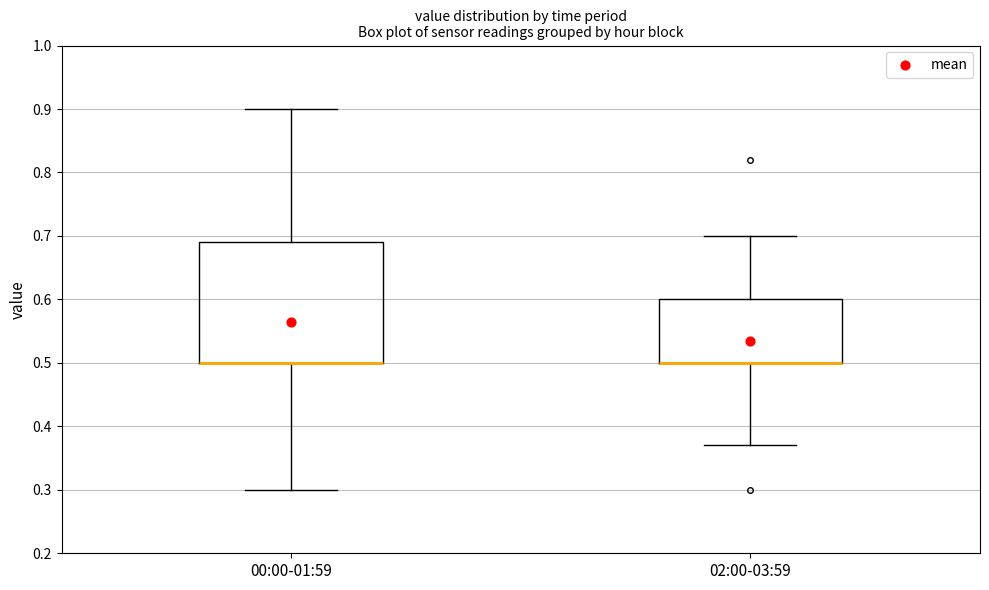

Reading left to right, transcribe this box plot: for each box, give where its median line is, the range the box spans, and where its two whiskers end, as read against the y-axis. The values are not printed on the chart, so give them approximately, as read against the axis.

00:00-01:59: median 0.50 (drawn on the box's lower edge), box 0.50 to 0.69, whiskers 0.30 to 0.90
02:00-03:59: median 0.50 (drawn on the box's lower edge), box 0.50 to 0.60, whiskers 0.37 to 0.70